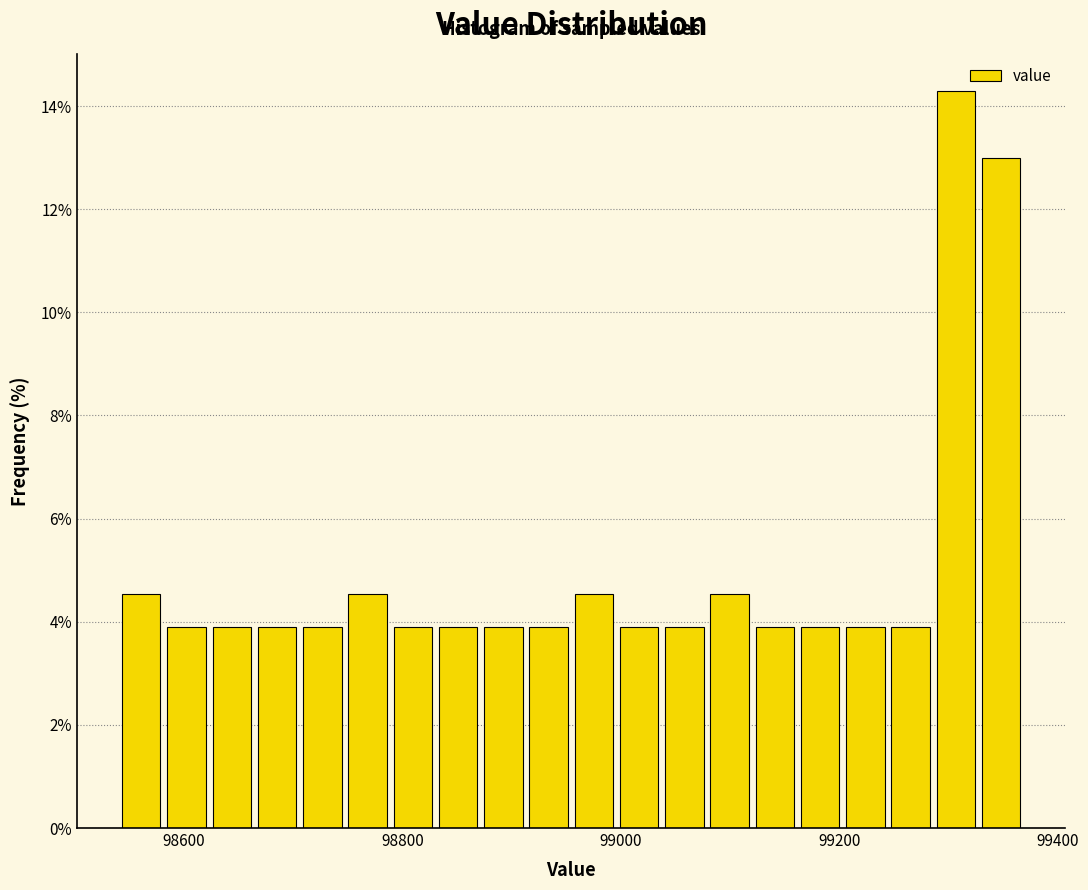

Around what value on the x-axis is the tallest bar? Give the approximate position of its centre, as read against the axis.

99300